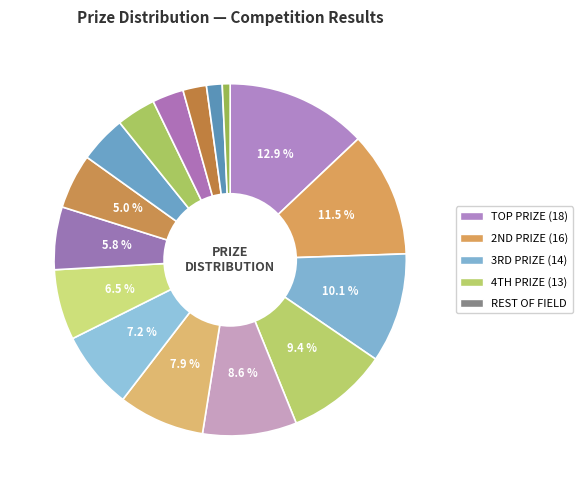

How many segments does this pie chart have?

16